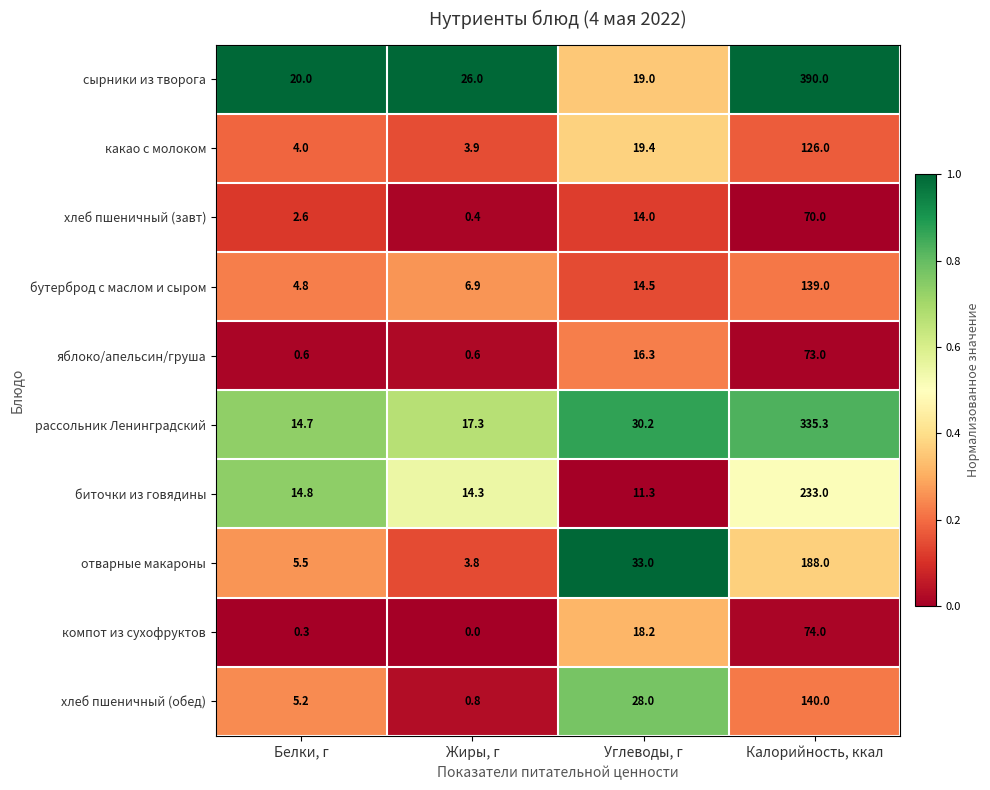

Count the number of categories in the chart.

4